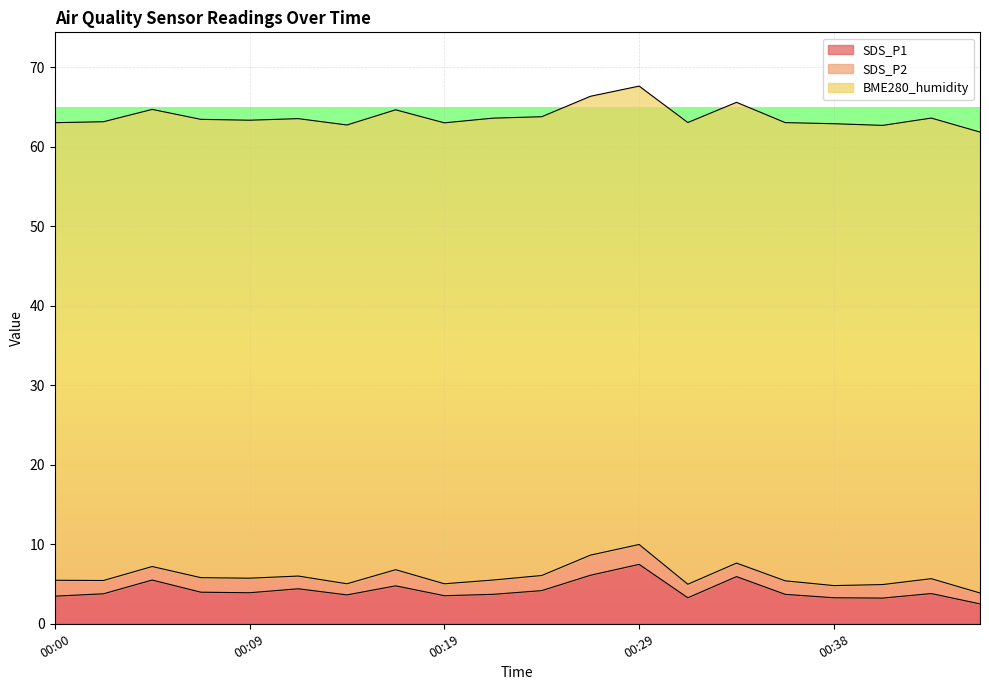

Which has a higher value, 00:26 or 00:14?

00:26